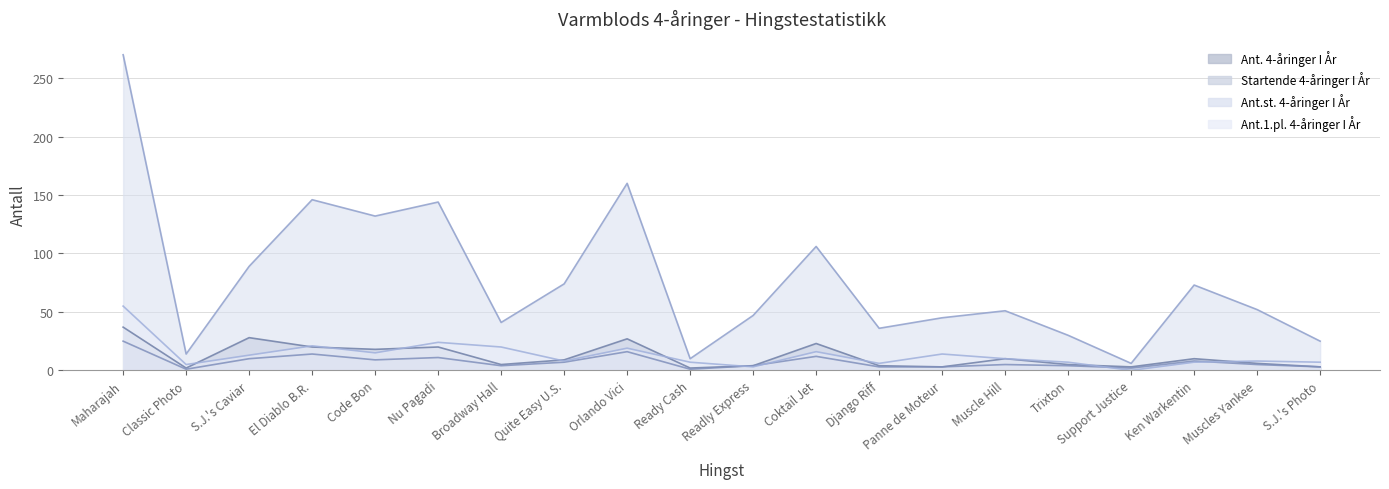

Which category has the highest value in the Ant.1.pl. 4-åringer I År series?

Maharajah